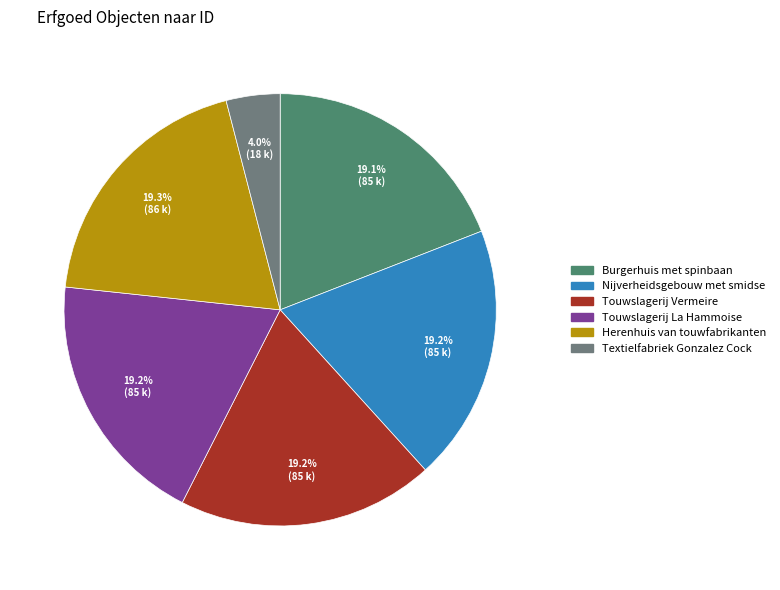

Which slice is the smallest?

Textielfabriek Gonzalez Cock